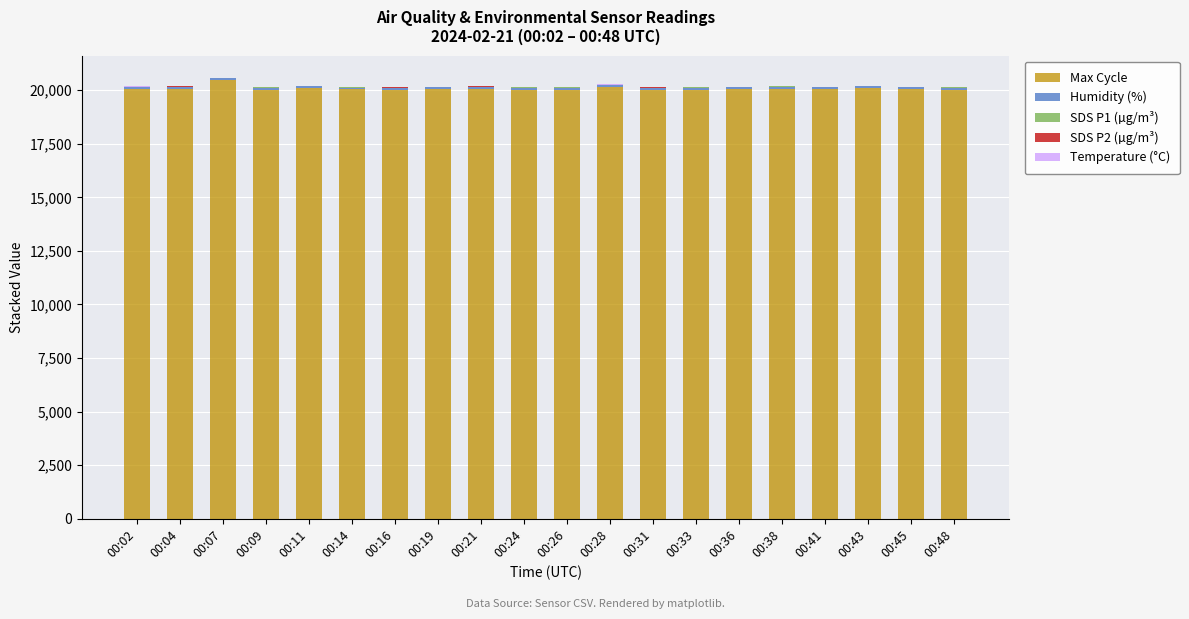

What is the sum of all Max Cycle values?

401385.0